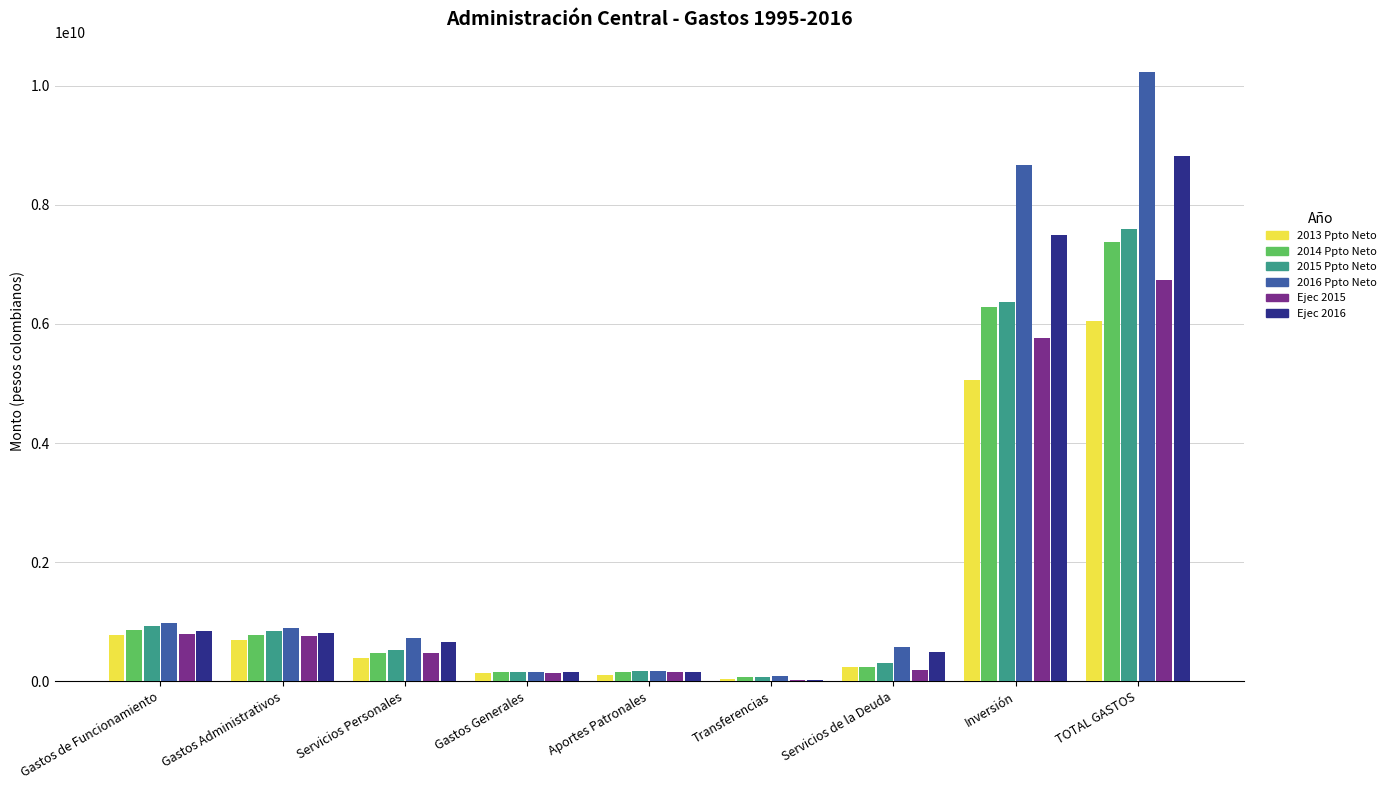

How many groups of bars are there?

9